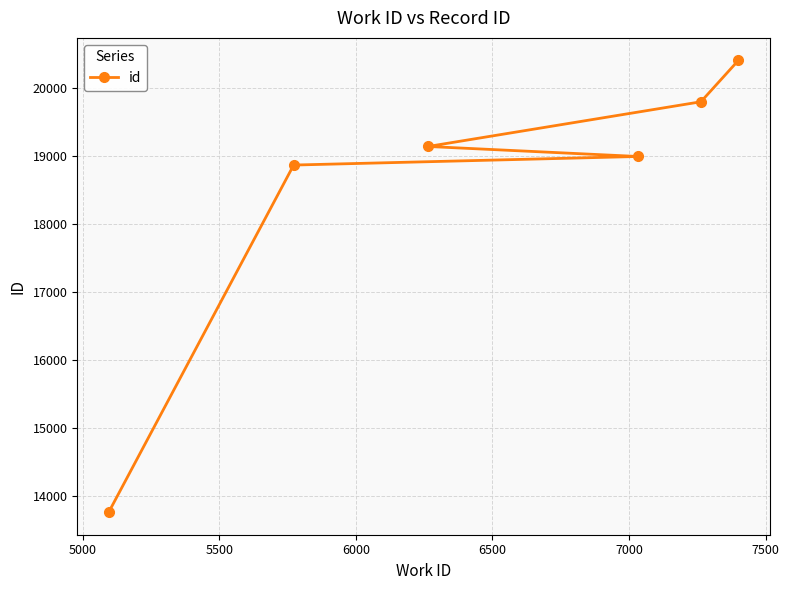

What is the greatest value displayed?

20404